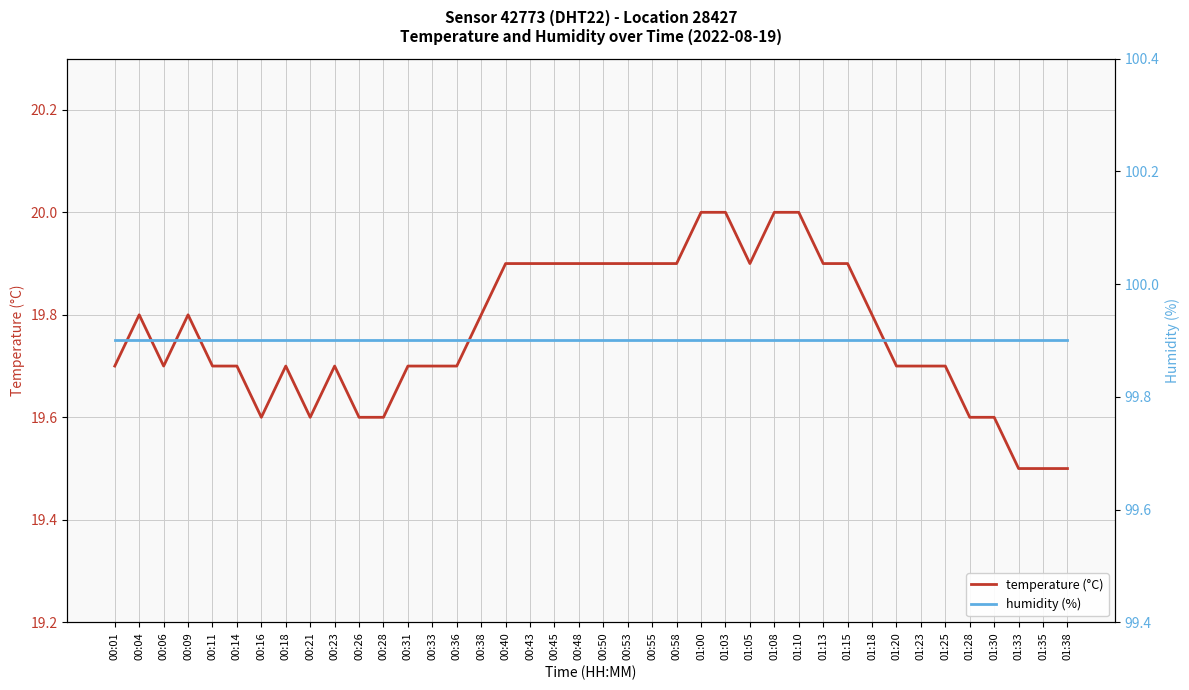

How many distinct data groups are displayed?

2